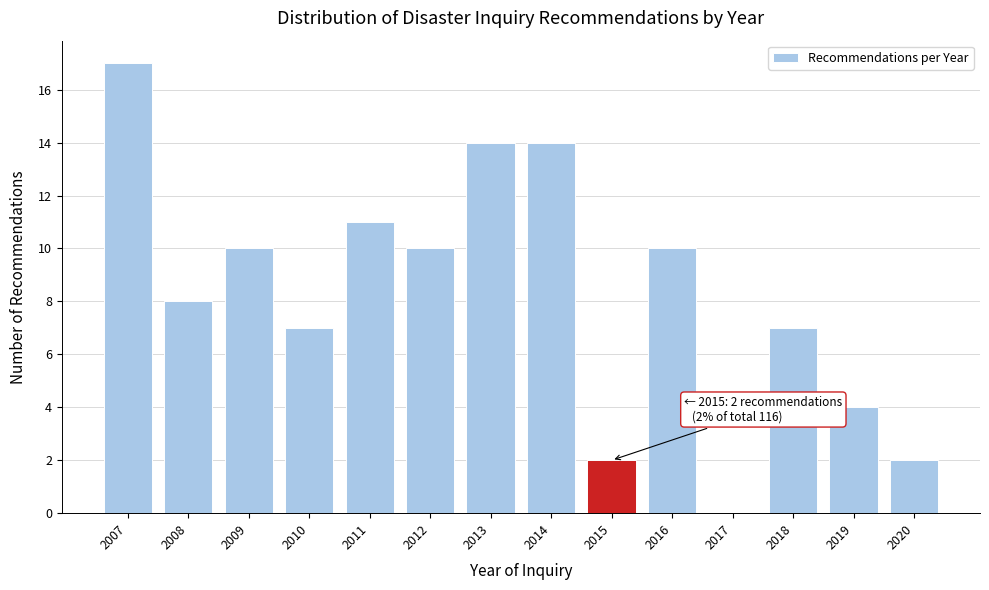

Reading left to right, list all the values displayed in this chart.

2007=17	2008=8	2009=10	2010=7	2011=11	2012=10	2013=14	2014=14	2015=2	2016=10	2017=0	2018=7	2019=4	2020=2